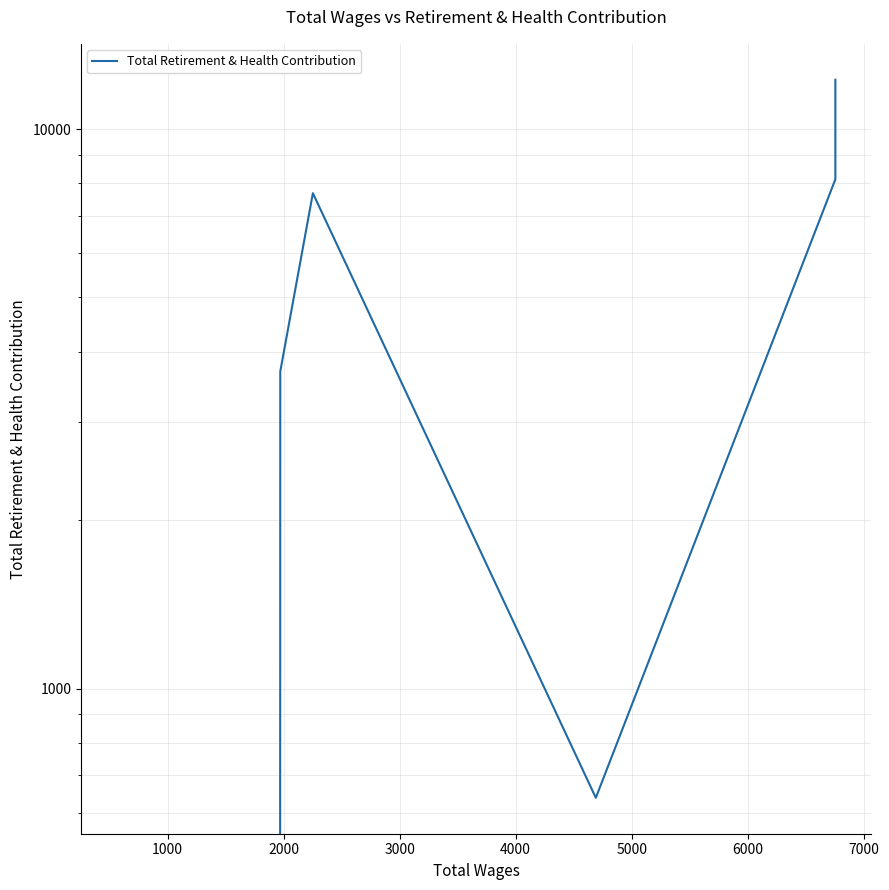

How many values are below 8132?

4